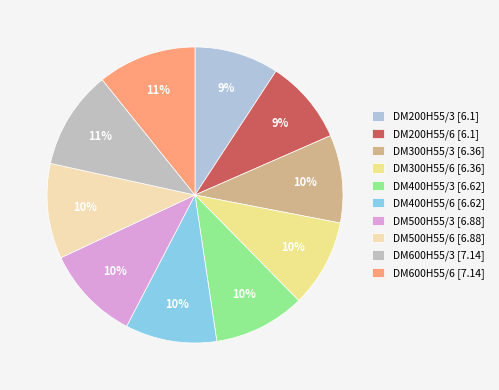

Combined, what portion of the pie is DM500H55/3 and DM200H55/6?

19.6%